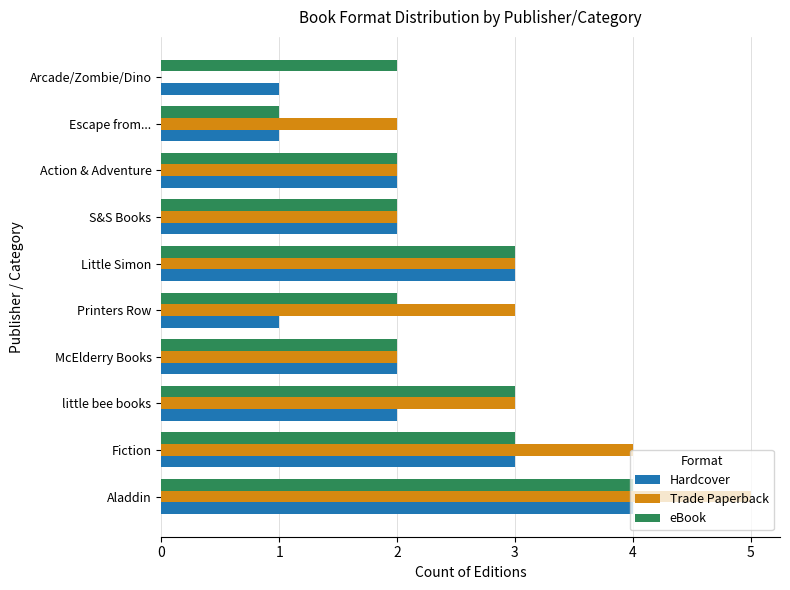

What is the greatest value displayed?

5